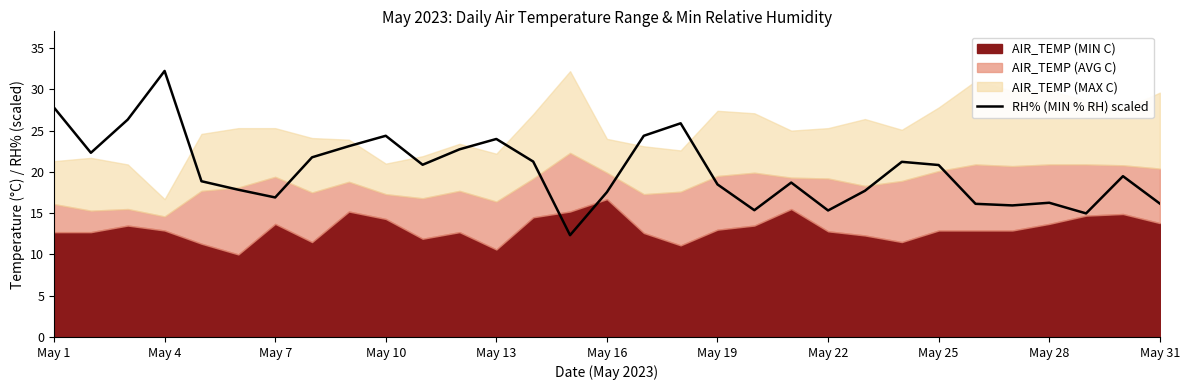

Reading right to left, extract all data points from this chart.

16.2	19.5	15.0	16.3	15.9	16.1	20.8	21.2	17.7	15.3	18.7	15.4	18.5	25.9	24.4	17.5	12.3	21.3	24.0	22.7	20.9	24.4	23.1	21.8	16.9	17.8	18.9	32.2	26.3	22.3	27.8